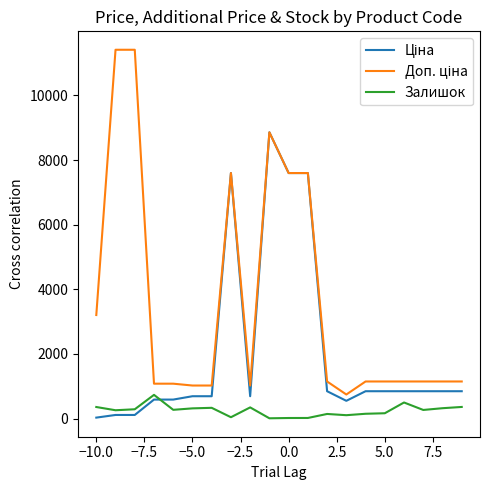

What is the greatest value displayed?

11410.0